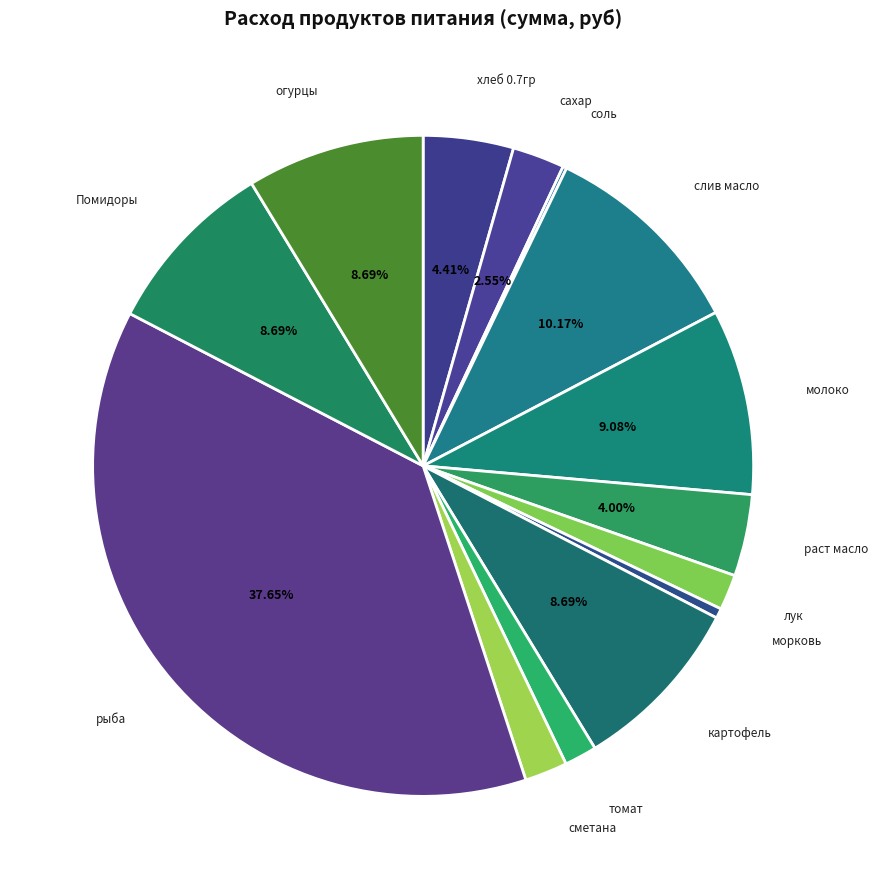

Which has a higher value, раст масло or слив масло?

слив масло